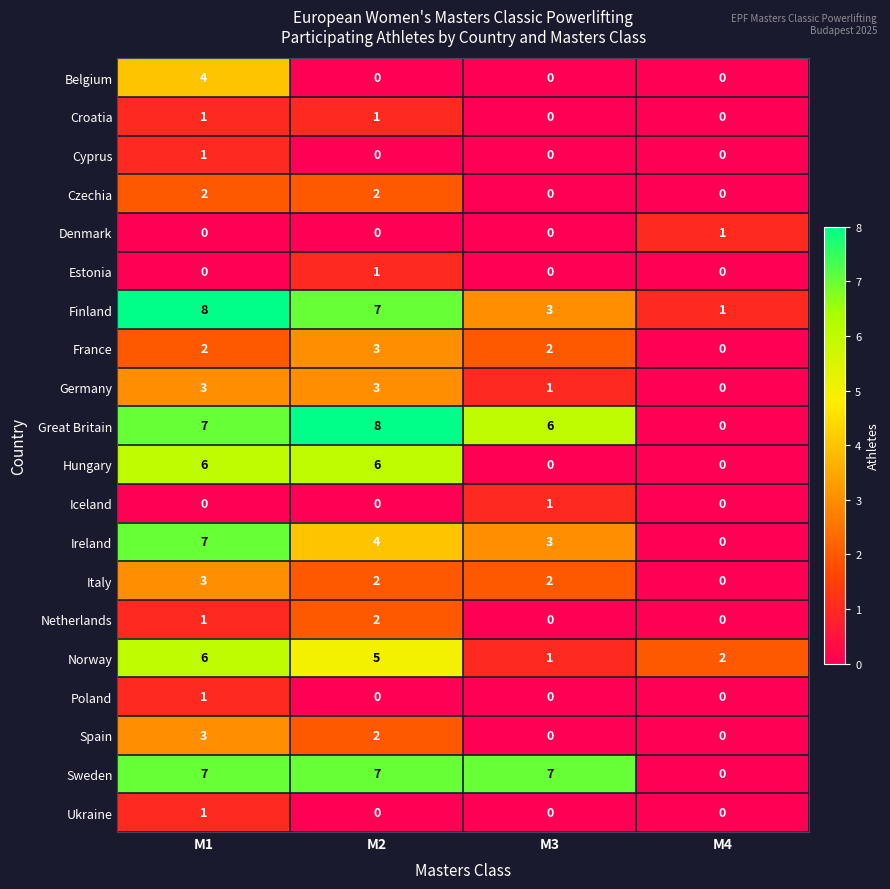

What is the difference between the highest and lowest values at M2?

8